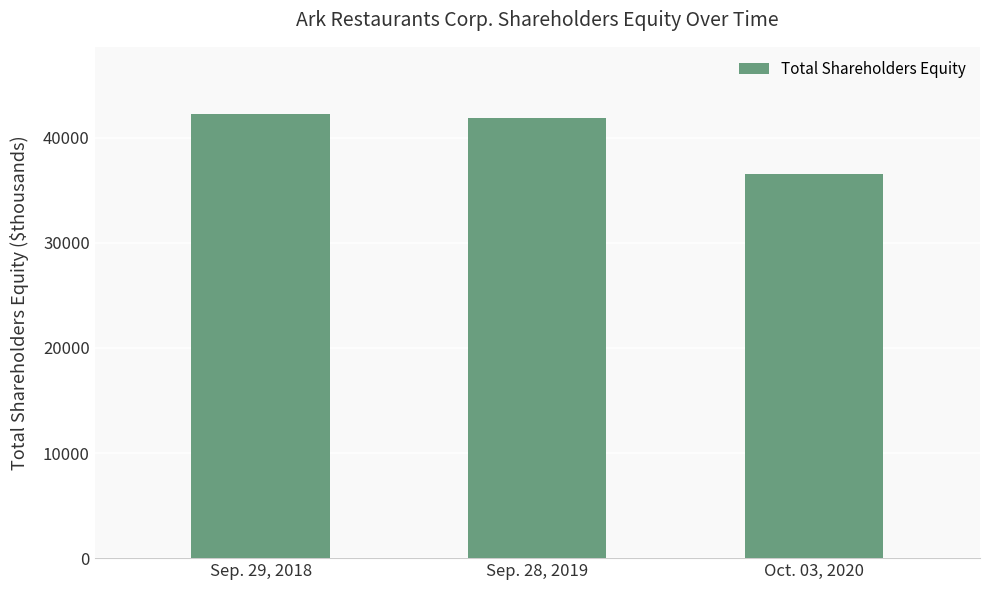

What is the sum of all values?

120687